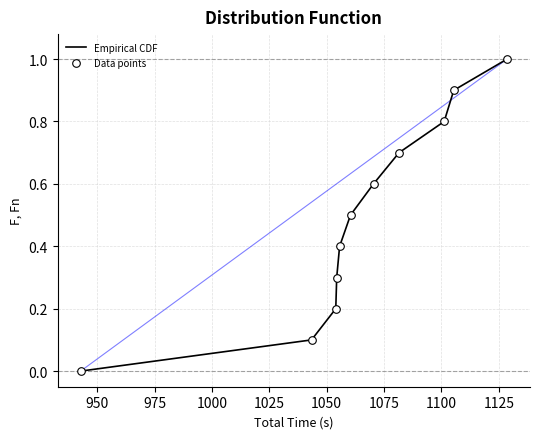

What is the difference between the maximum and minimum values?

1.0